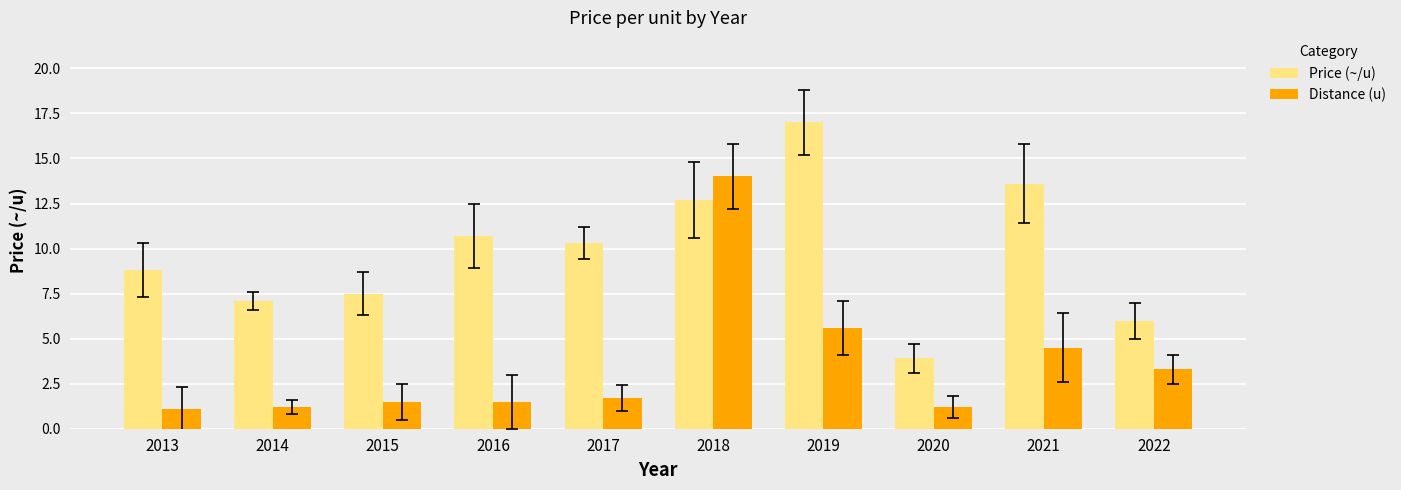

Which category has the highest value in the Distance (u) series?

2018